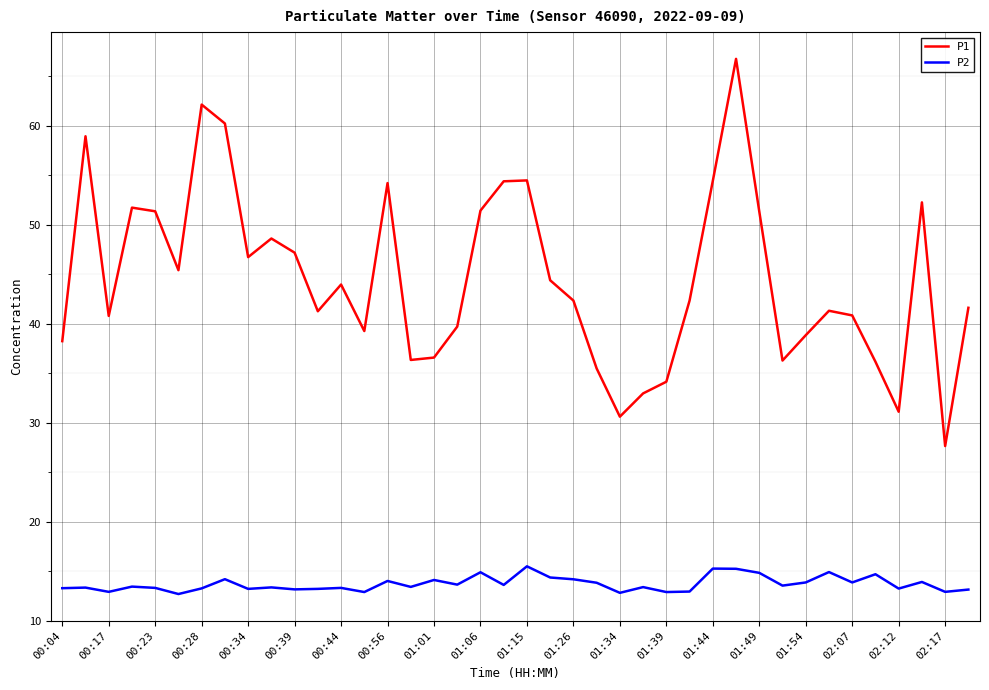

True or false: P2 and P1 cross at least once.

False